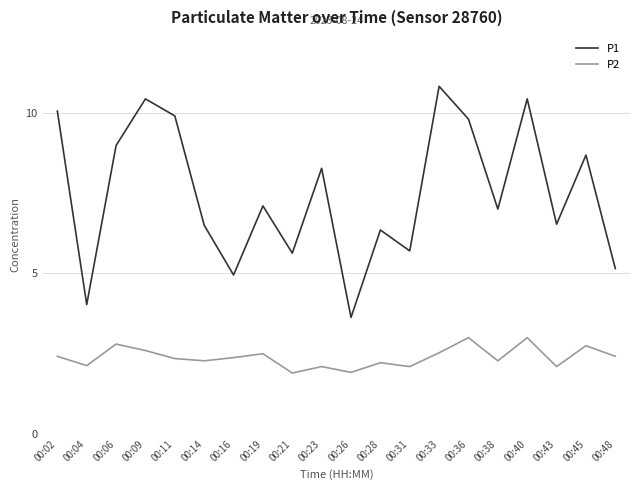

The P1 series shows 3.5 at 00:38. True or false?

False